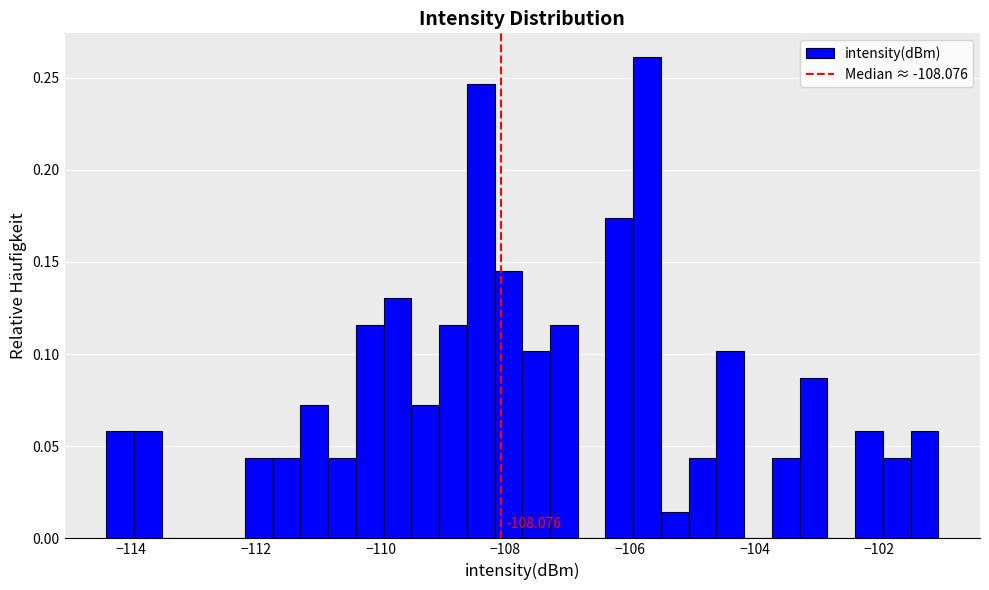

Read against the x-axis, roughly where is the centre of the tallest bar?

-105.8